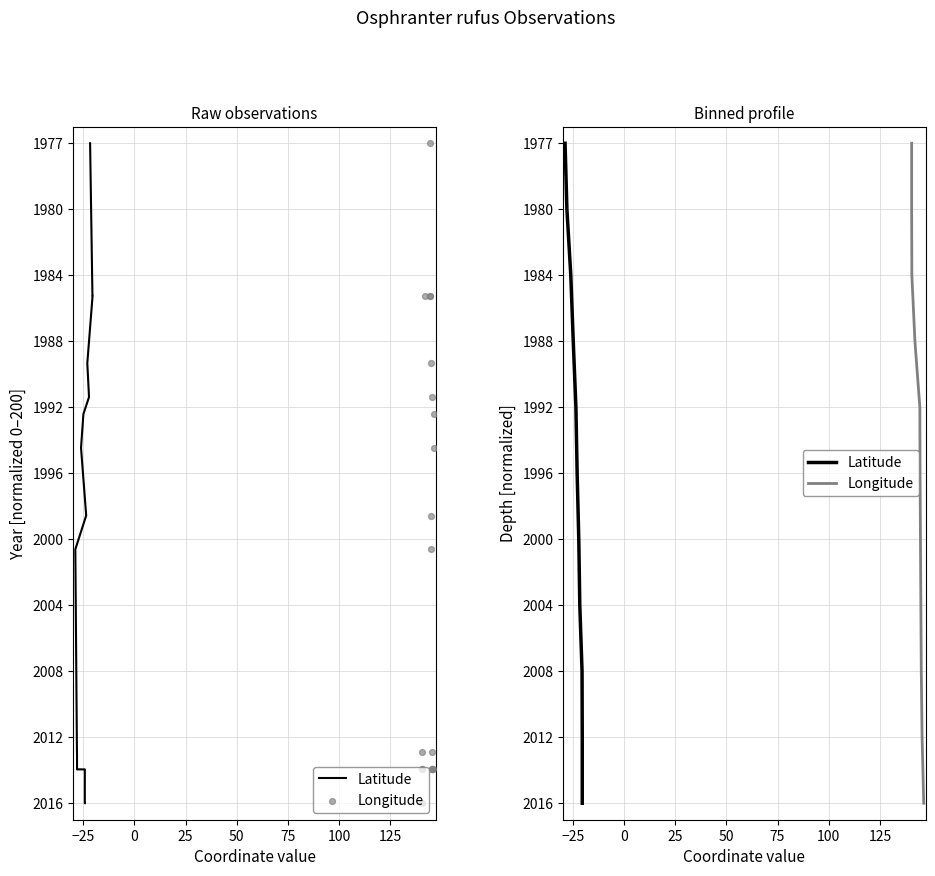

Which series has the widest spread of Y values?

Latitude